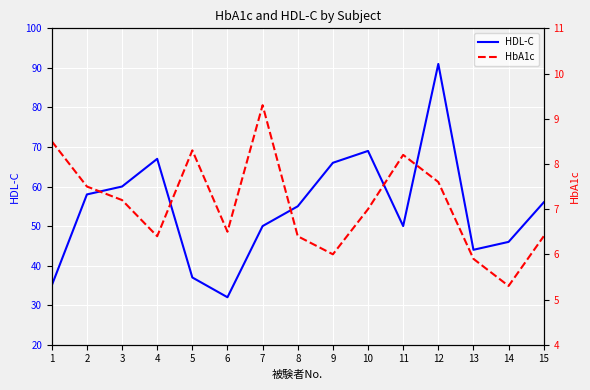

What is the sum of all HbA1c values?

106.5